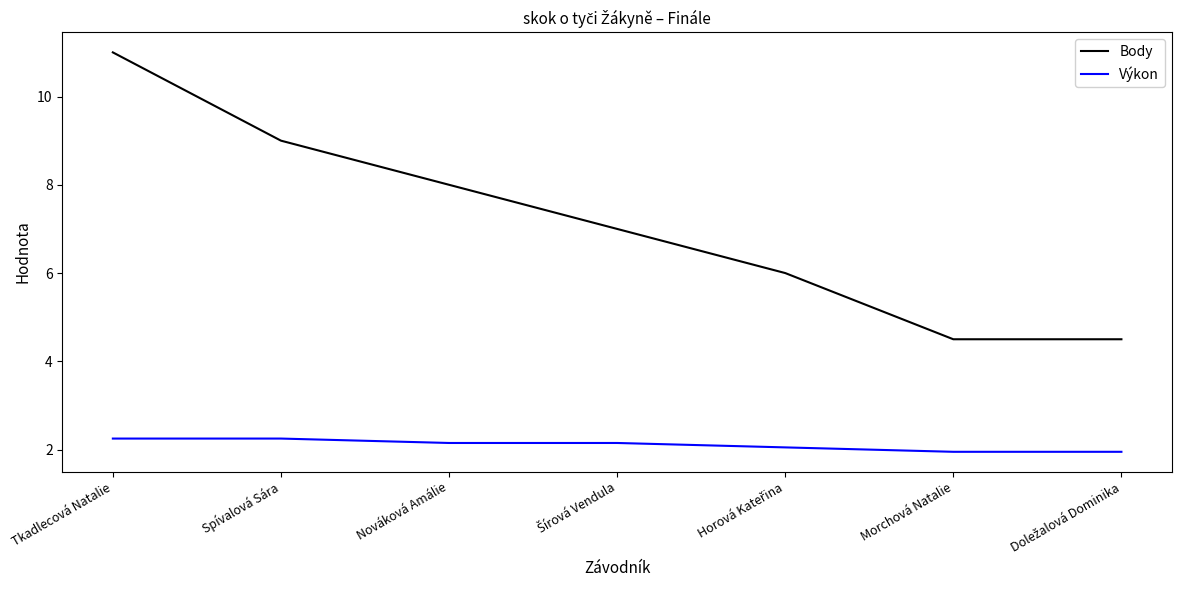

The value of Výkon at Spívalová Sára is 2.2. True or false?

True